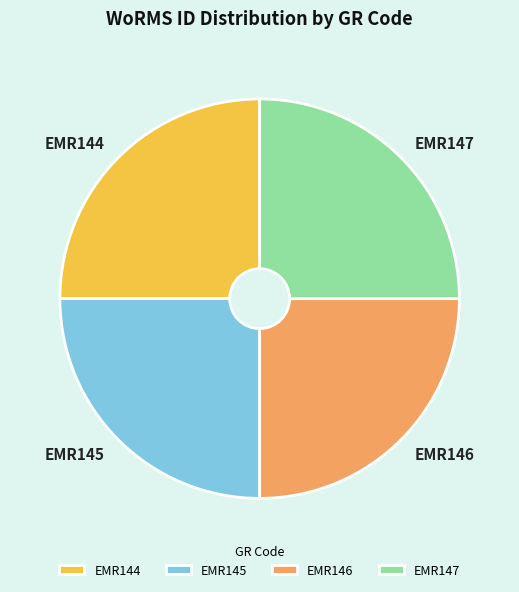

Is there any slice that represents more than half of the pie?

No